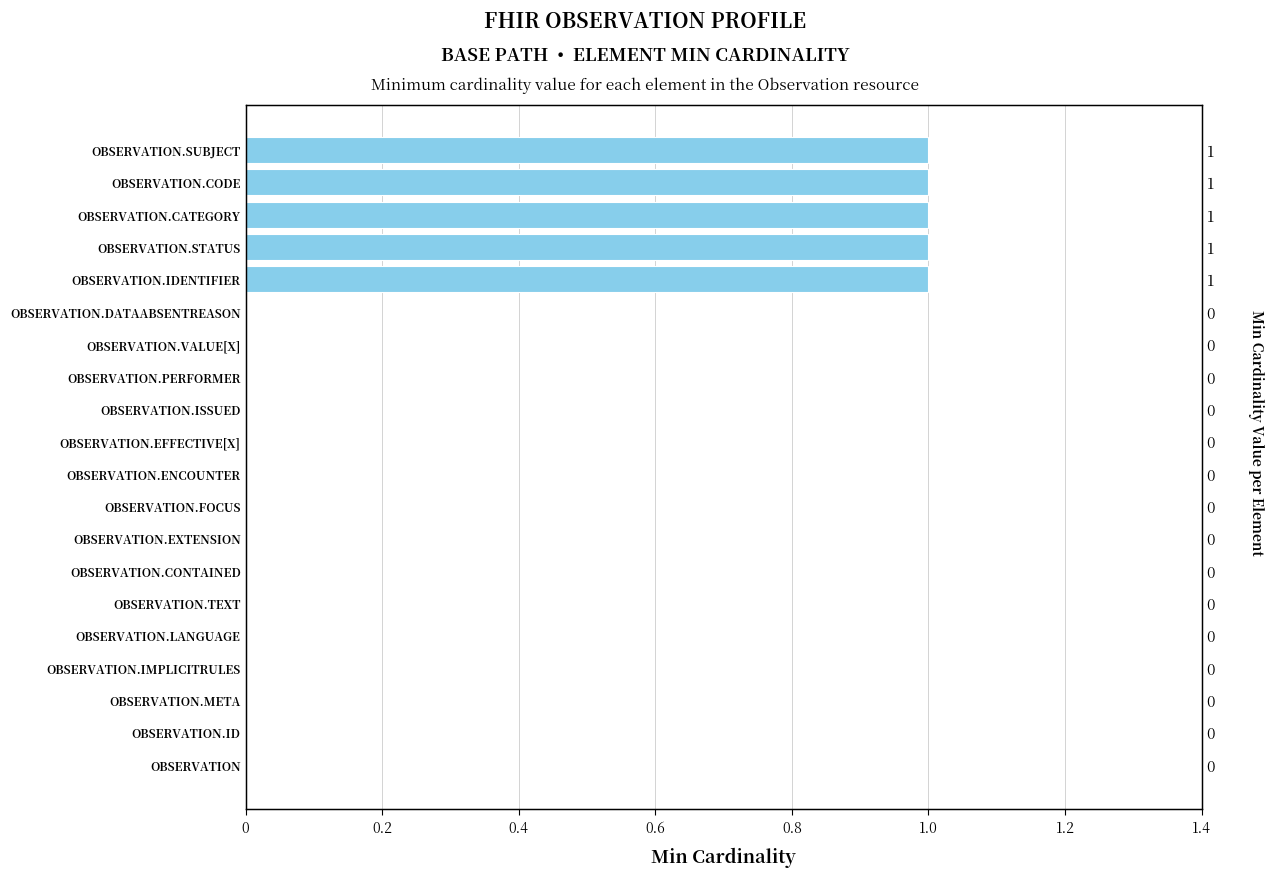

How many values are above zero?

5